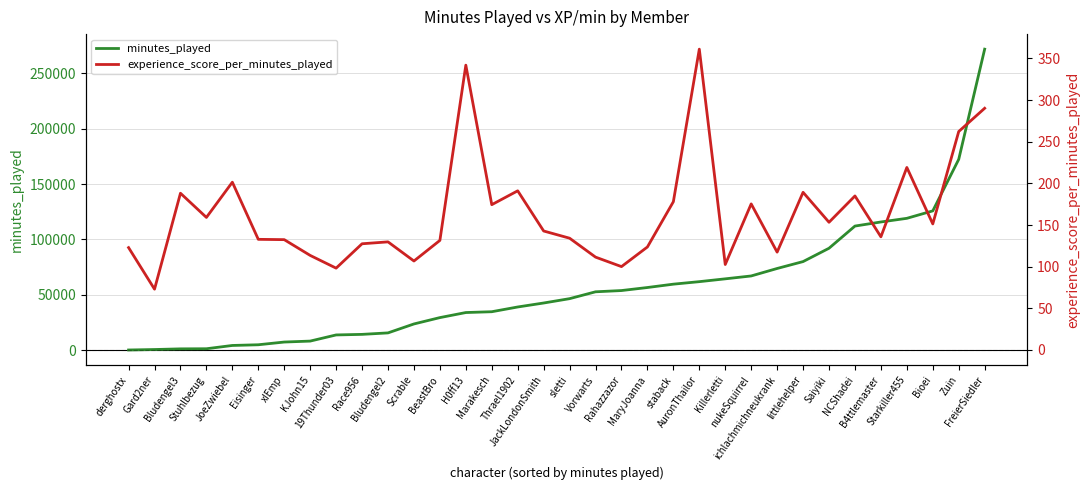

What is the total value across all series at NCShadei?

112309.0